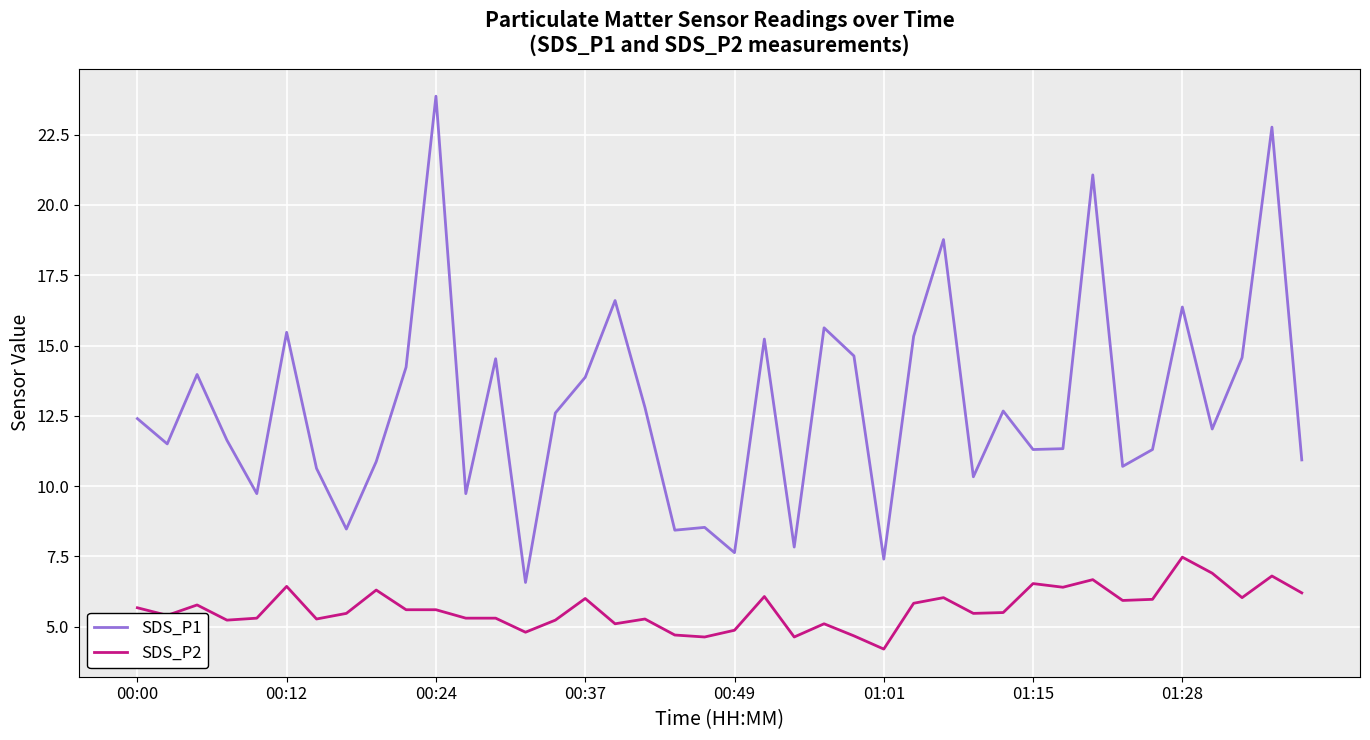

What is the lowest value of the SDS_P2 series?

4.2